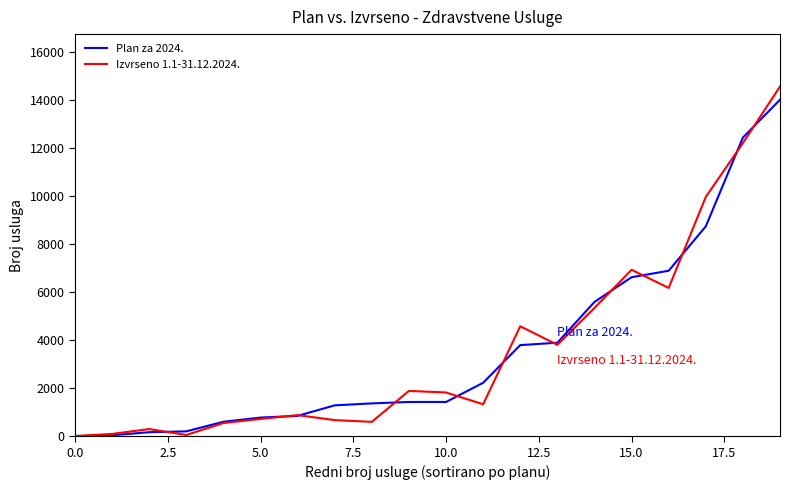

How many values in the Plan za 2024. series are below 1430?

9